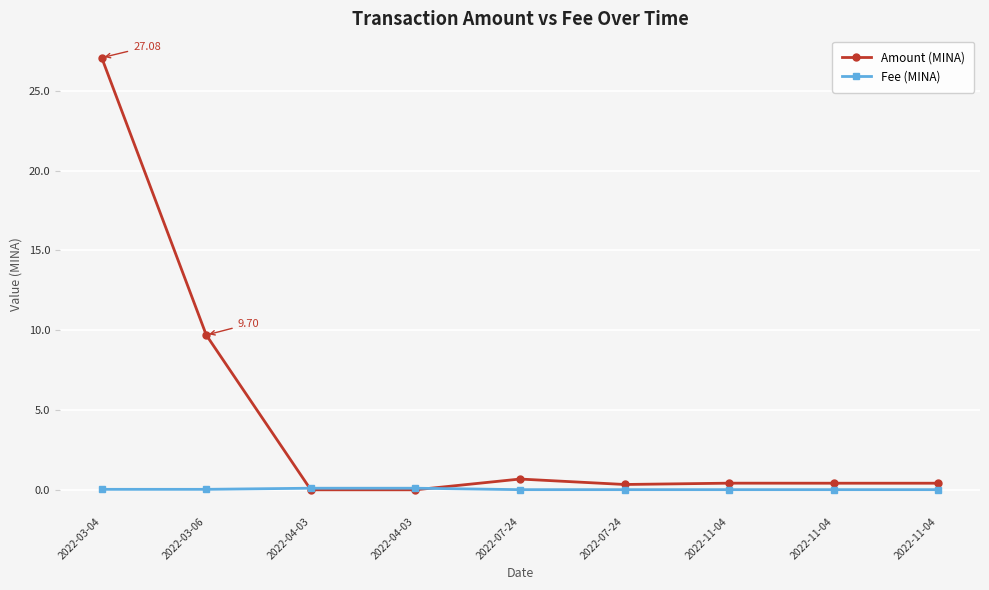

What is the difference between the maximum and minimum values in the Amount (MINA) series?

27.1